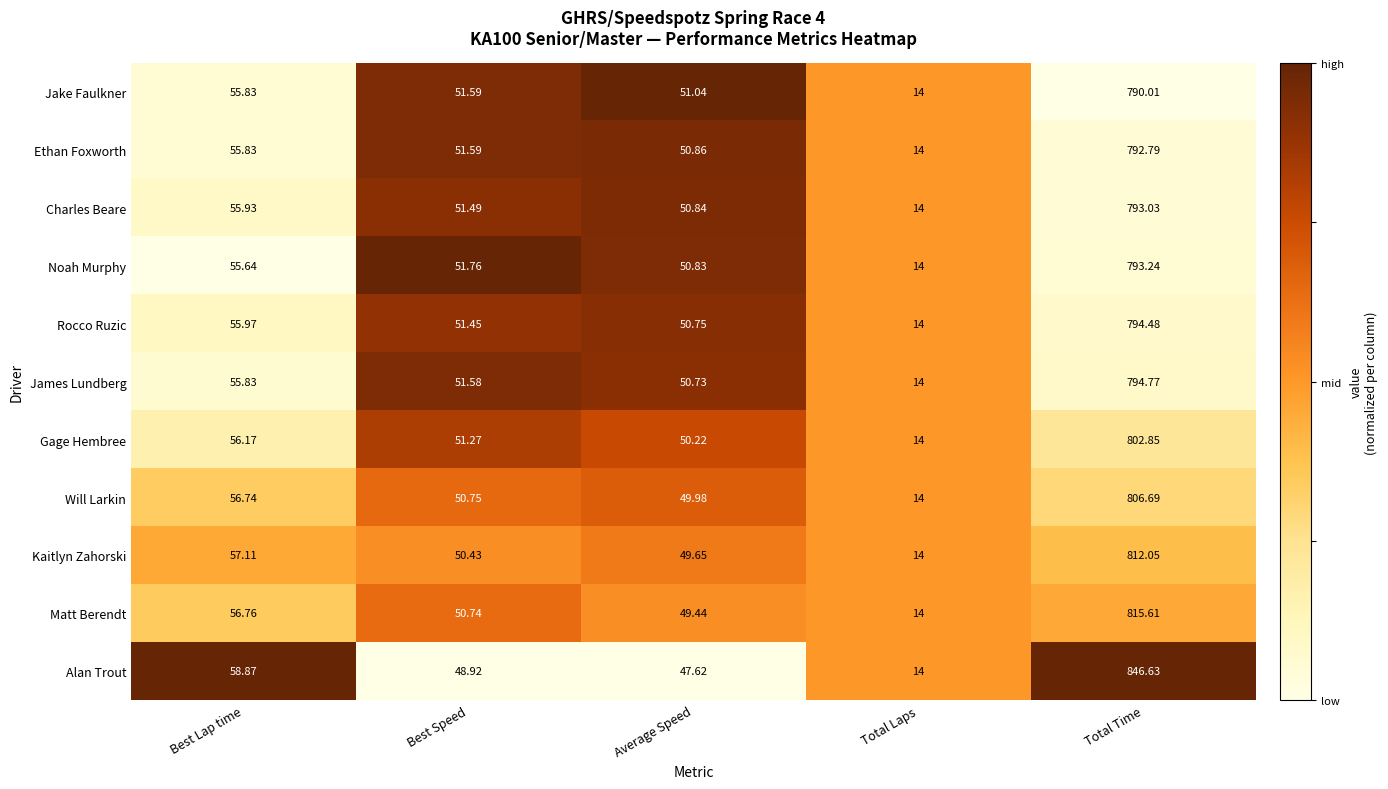

At which category is the sum across all series the highest?

Total Time